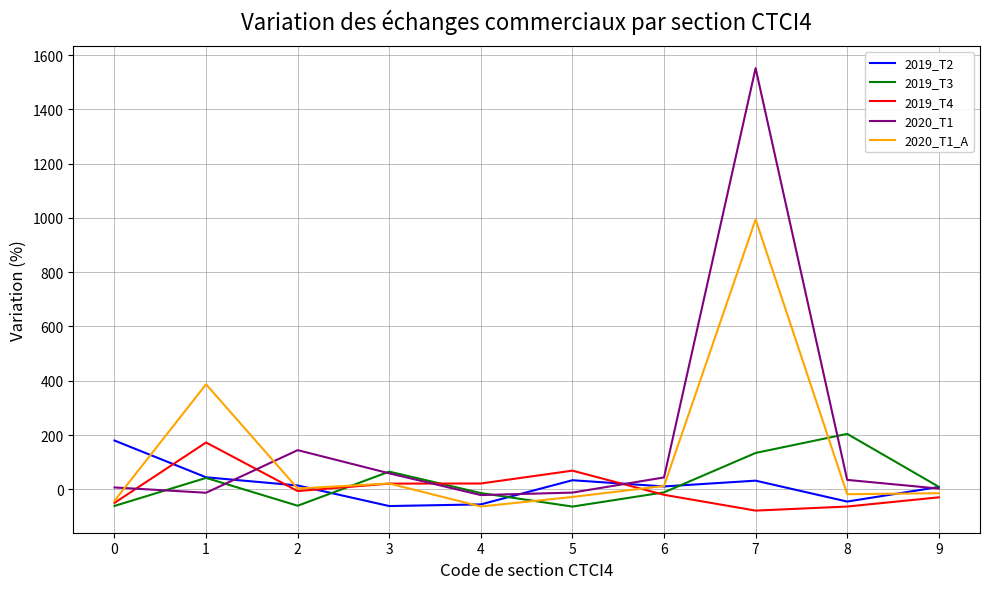

The value of 2020_T1 at 7 is 1552.1. True or false?

True